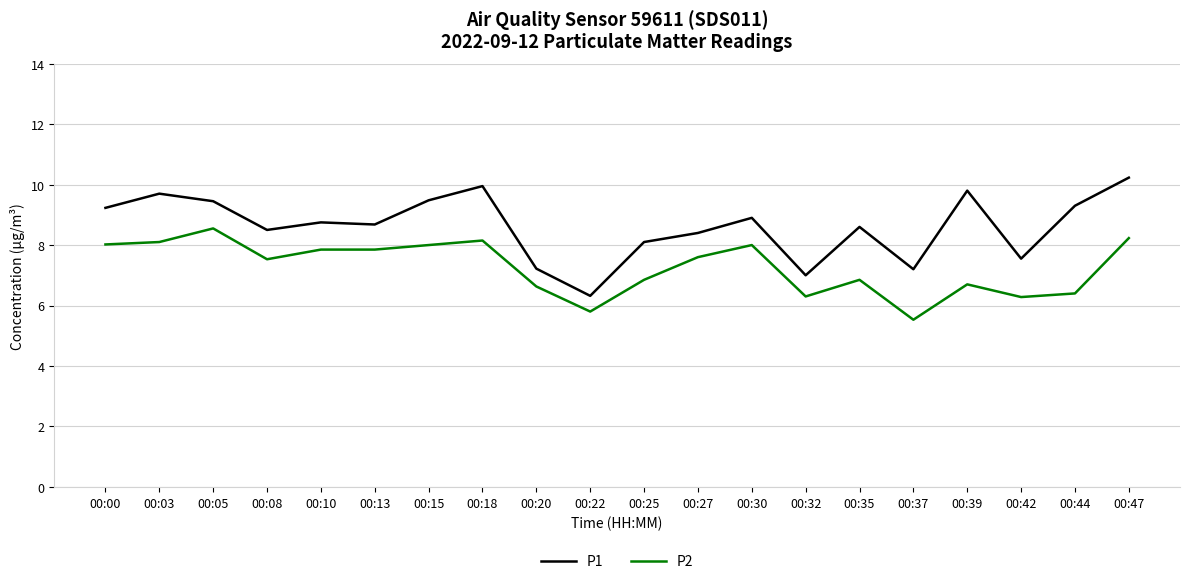

What is the difference between the P2 values at 00:18 and 00:37?

2.6